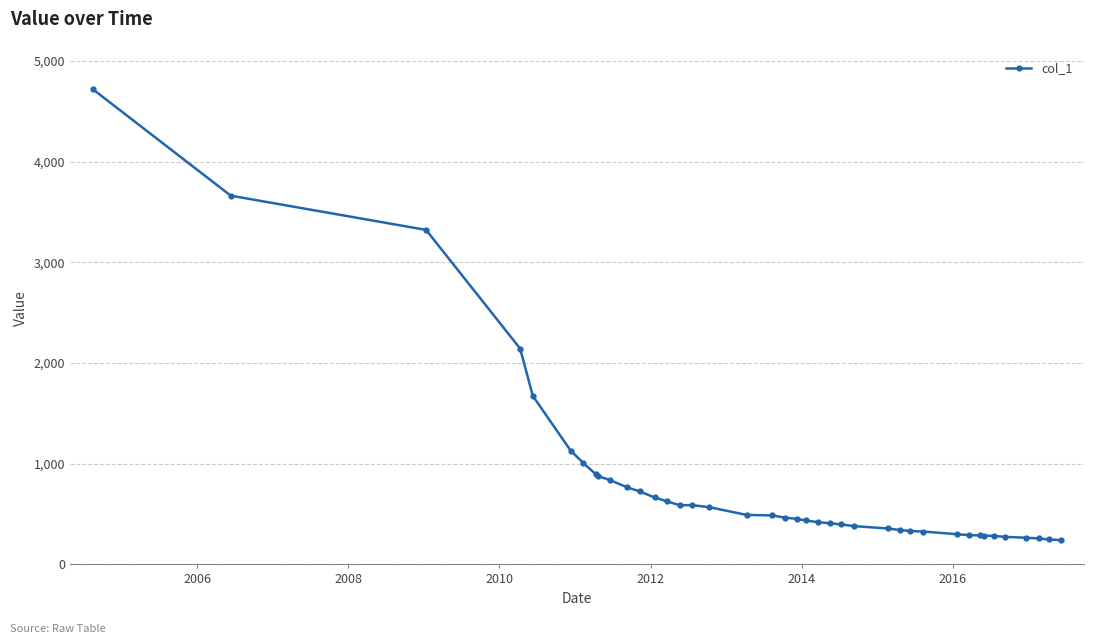

What is the value of the 14th point from the left?

626.4